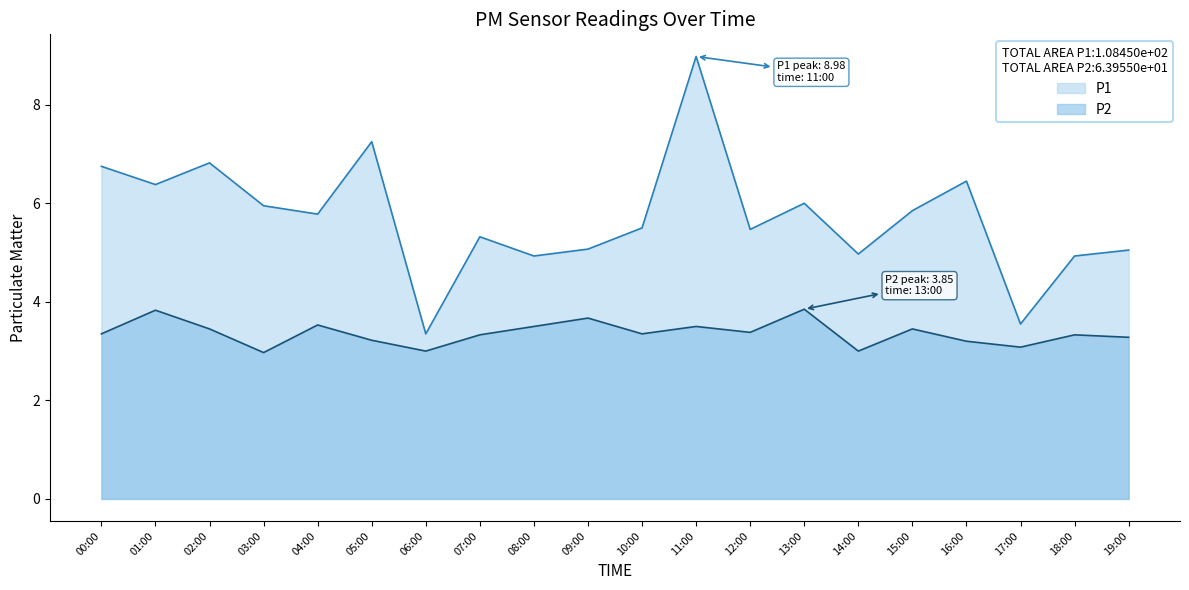

What is the label of the 19th point from the left?

18:00